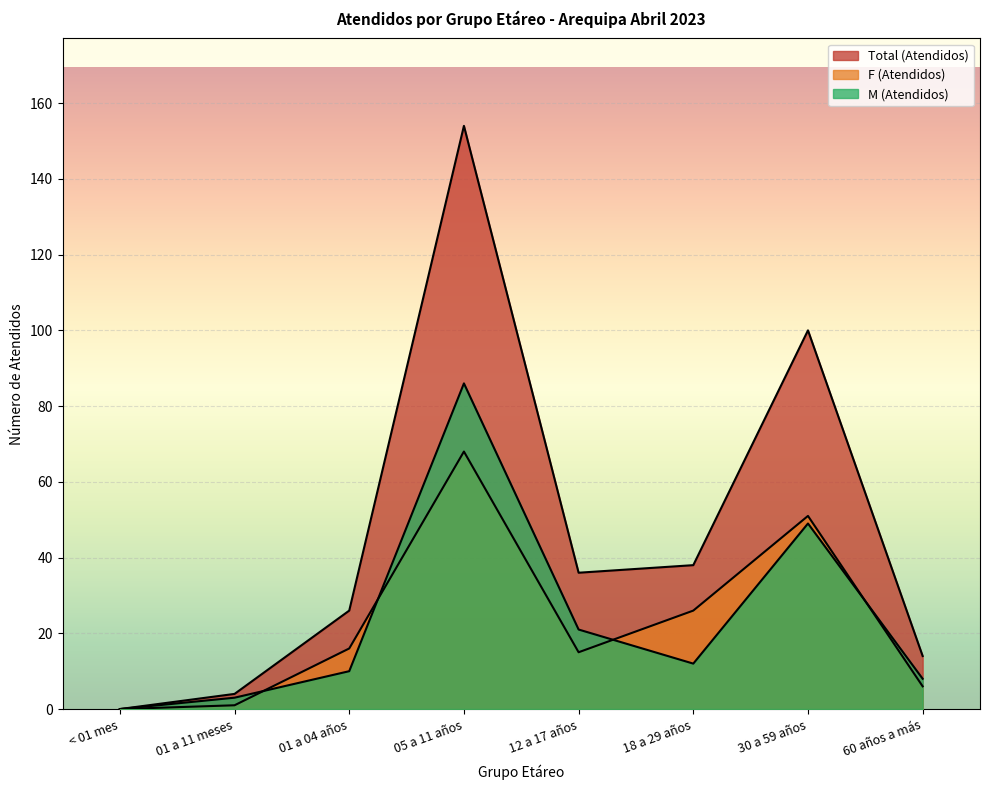

True or false: F (Atendidos) and M (Atendidos) intersect in this chart.

True